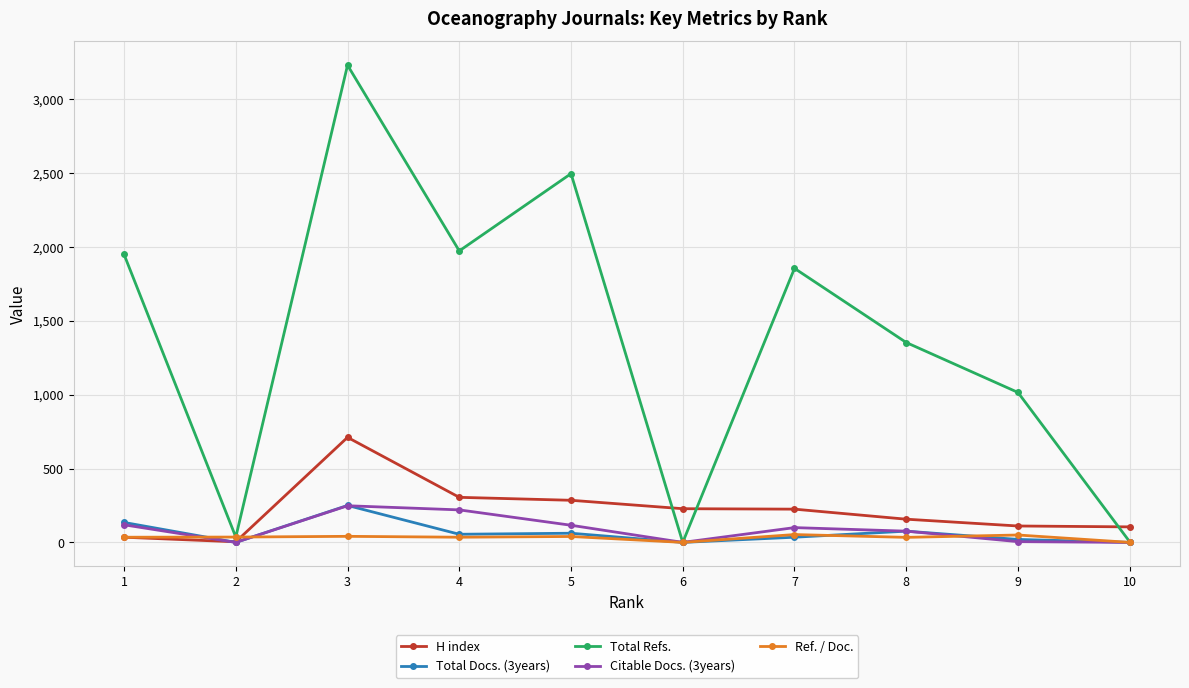

What is the average value of the Ref. / Doc. series?

32